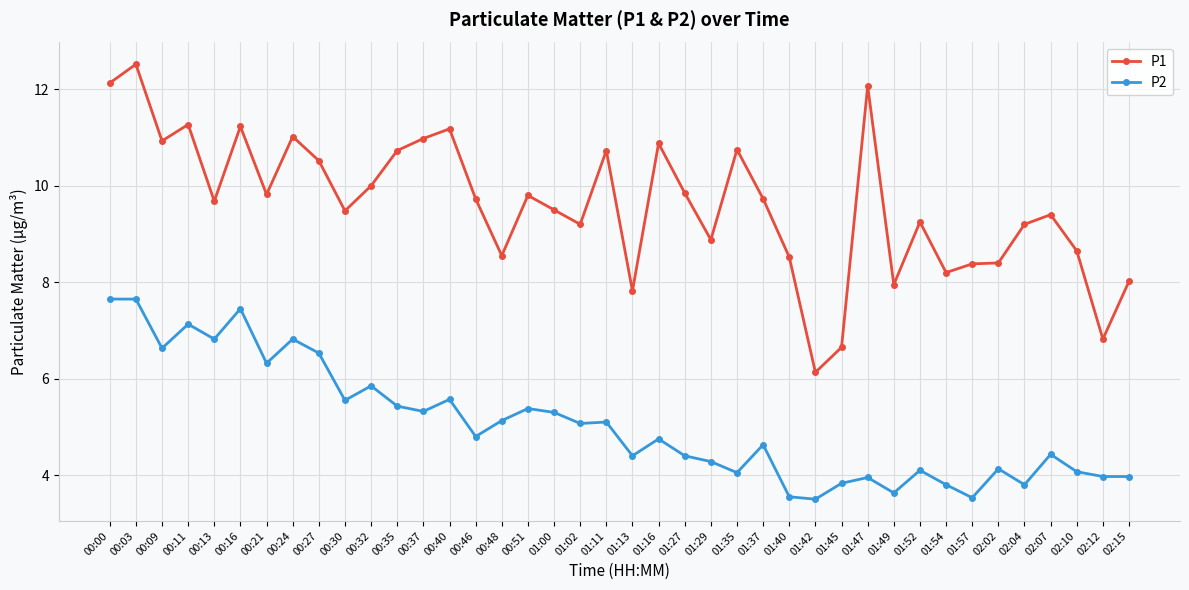

What is the total value across all series at 01:54?

12.0